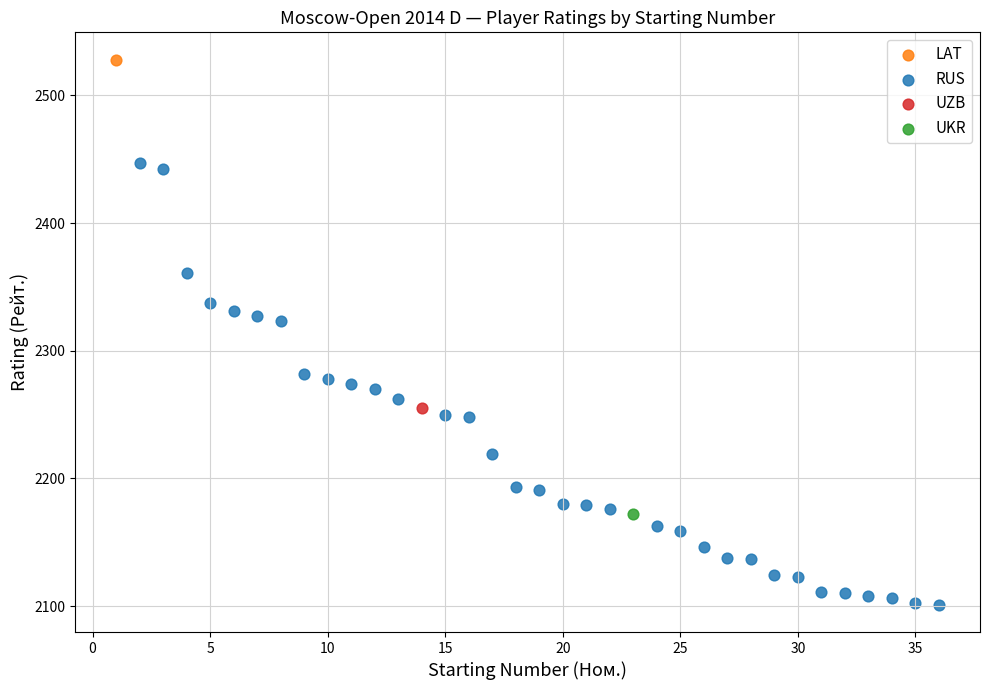

What are all the series names shown in the legend?

LAT, RUS, UZB, UKR